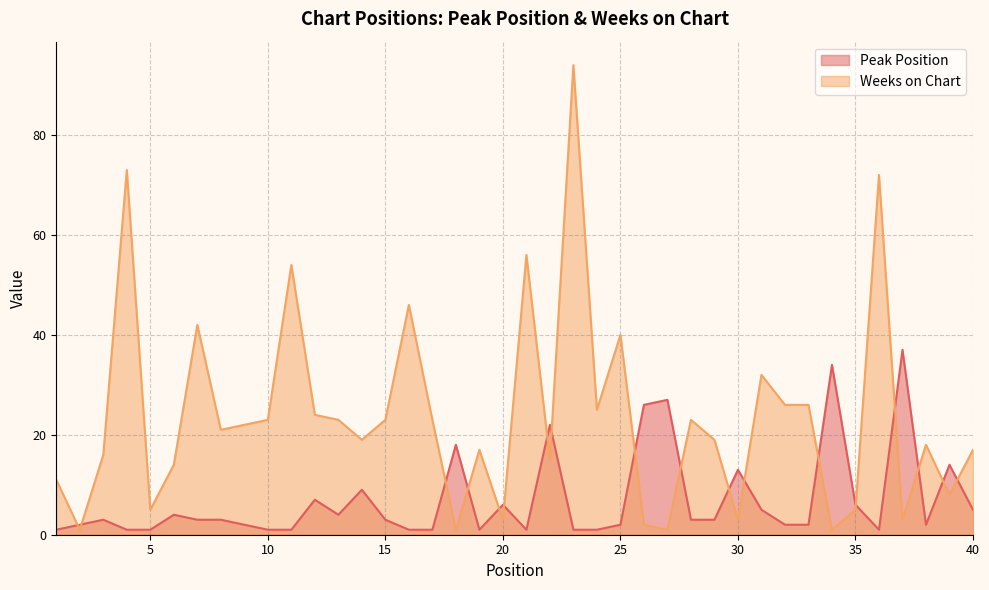

The Weeks on Chart series shows 5 at 37. True or false?

False